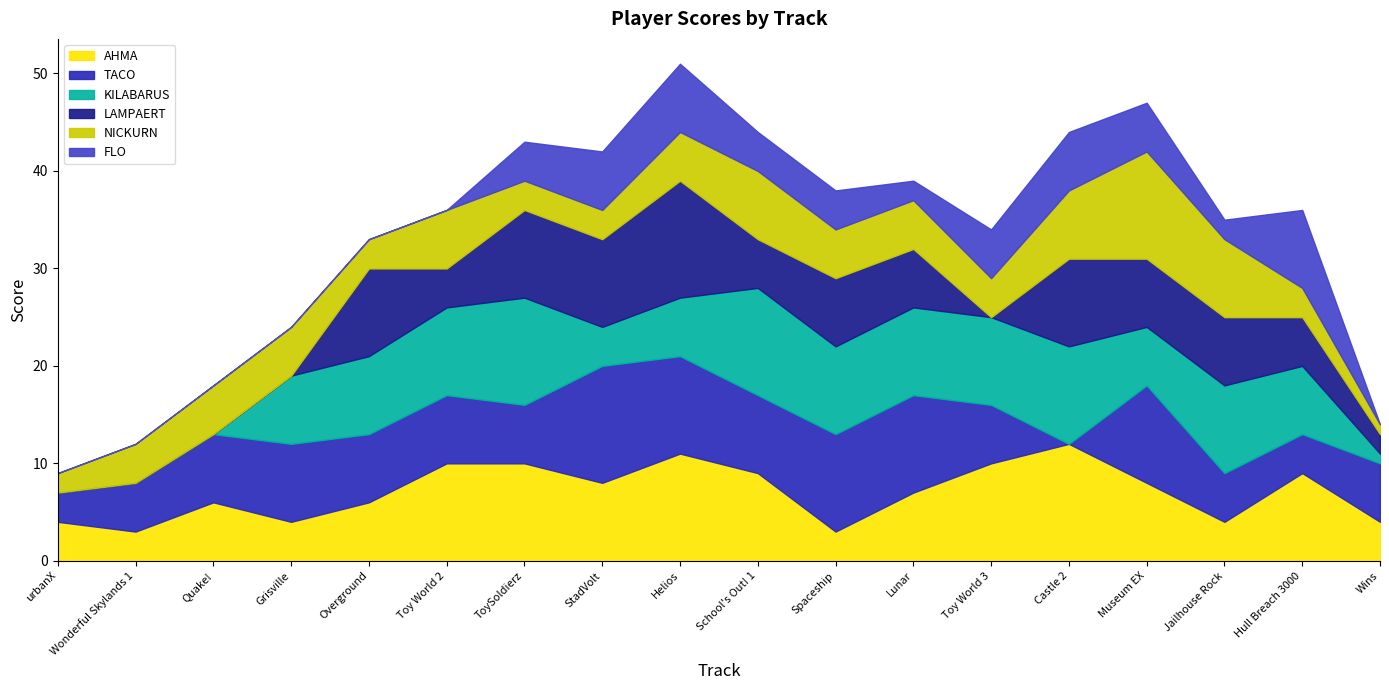

Which category has the lowest value in the NICKURN series?

Wins